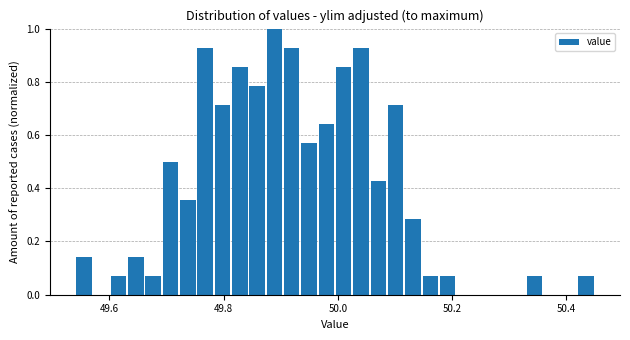

Around what value on the x-axis is the tallest bar? Give the approximate position of its centre, as read against the axis.

49.88